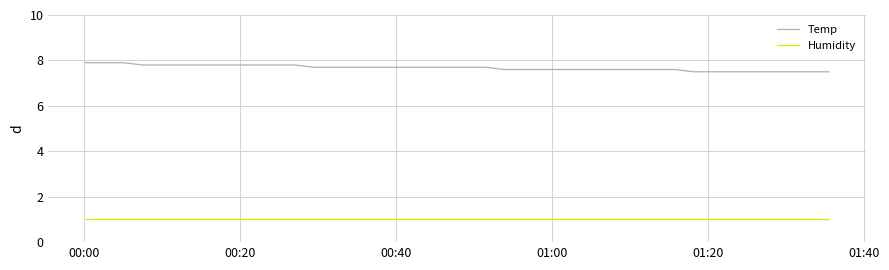

What is the smallest value displayed?

1.0